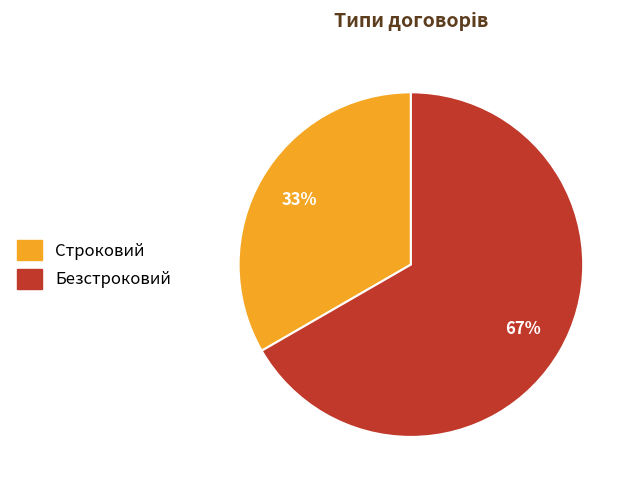

Approximately how many times larger is the value at Безстроковий compared to Строковий?

2.0